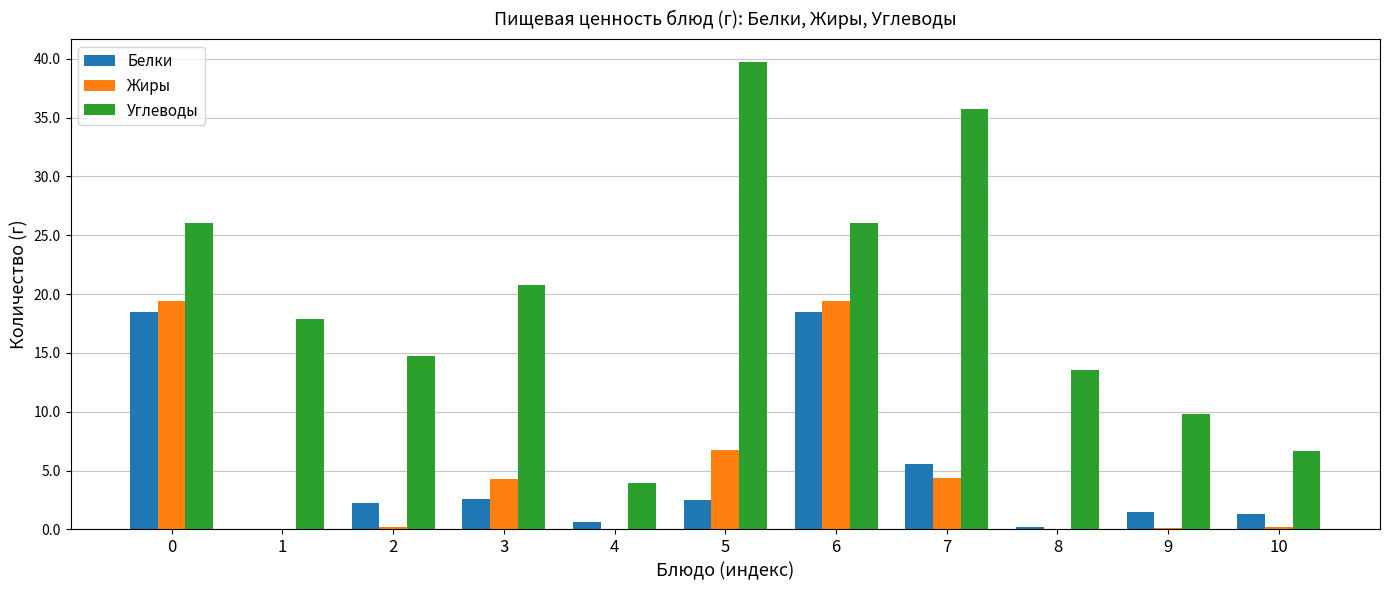

What is the sum of all Жиры values?

54.9